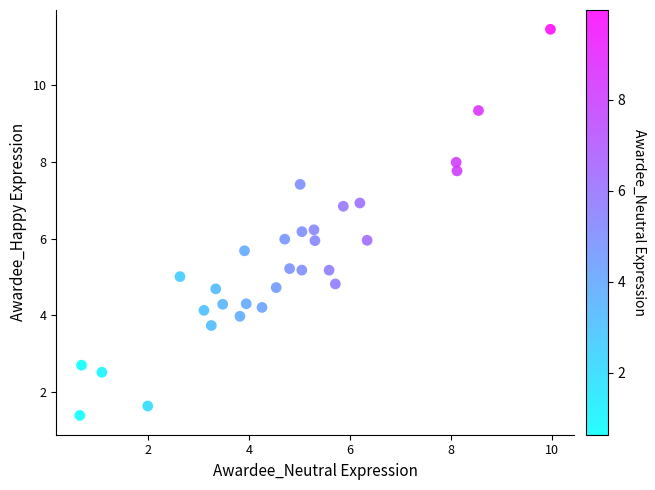

What is the range of Y values (max minus min)?

10.1